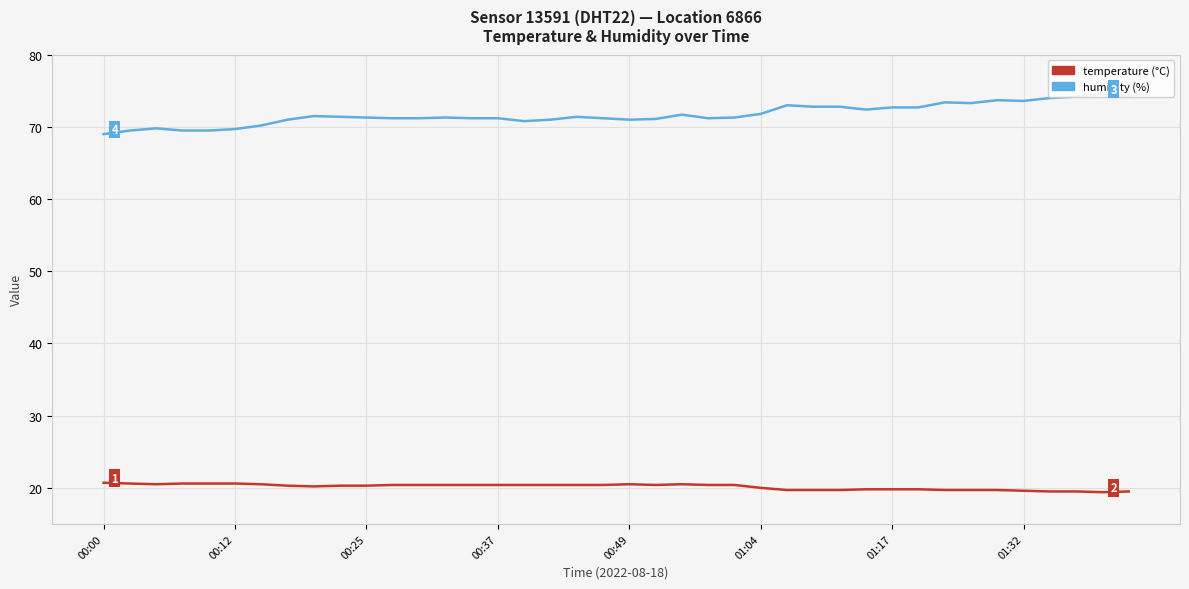

What is the label of the 8th point from the right?

32